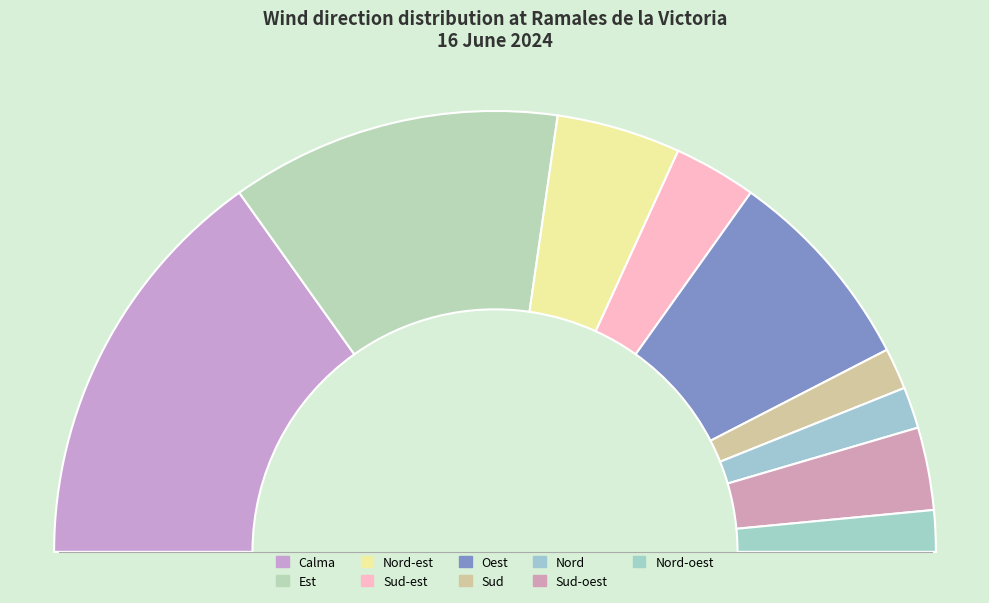

How many slices are in this pie chart?

9